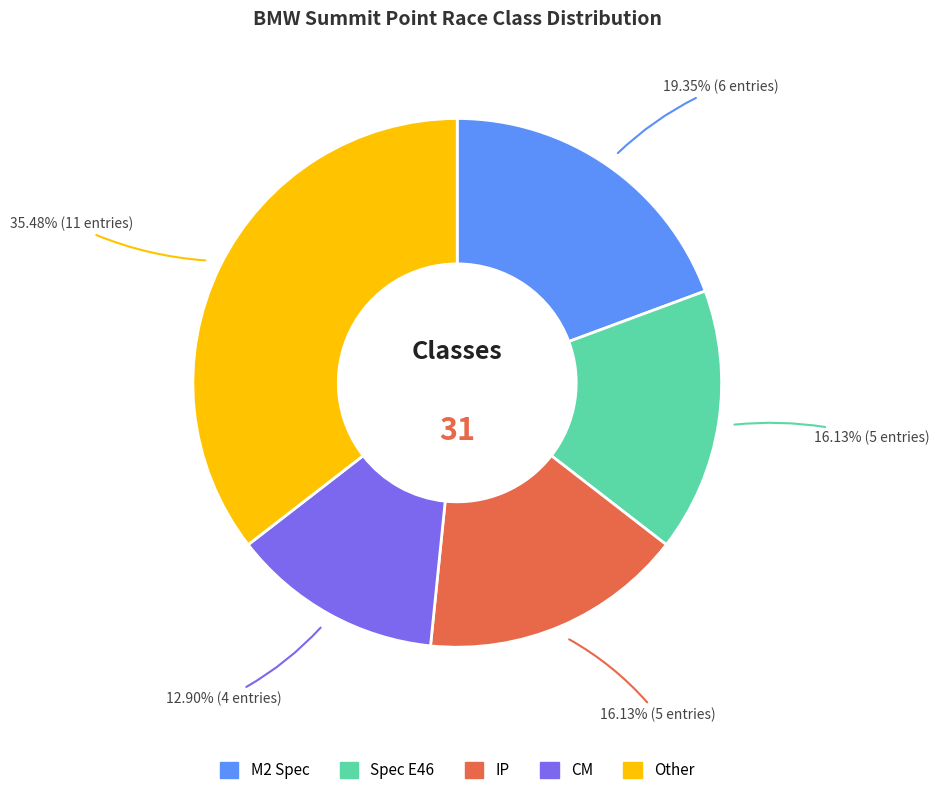

Is there a majority slice in this chart?

No